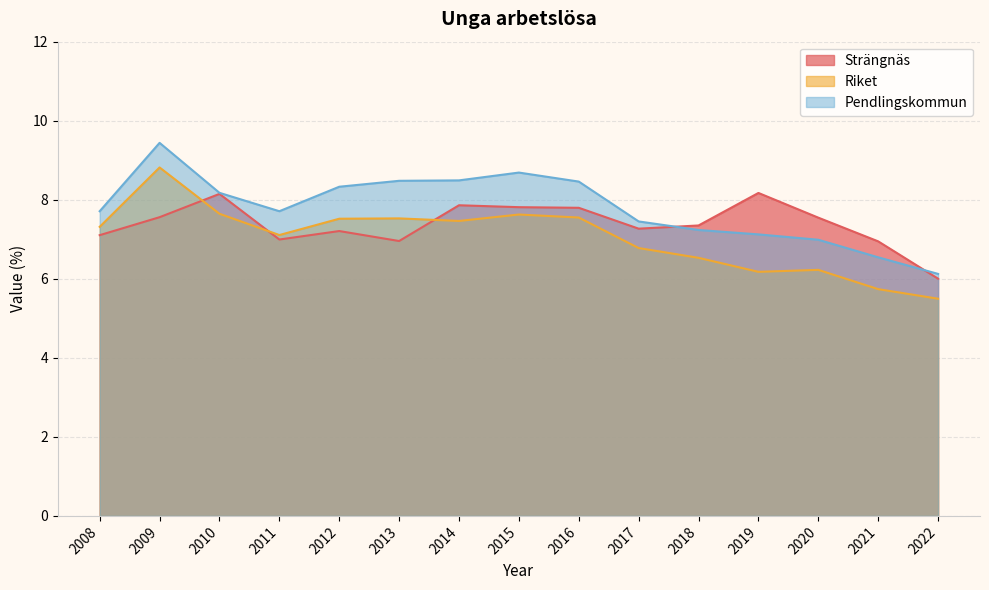

Is it true that Strängnäs equals 3.4 at 2021?

False